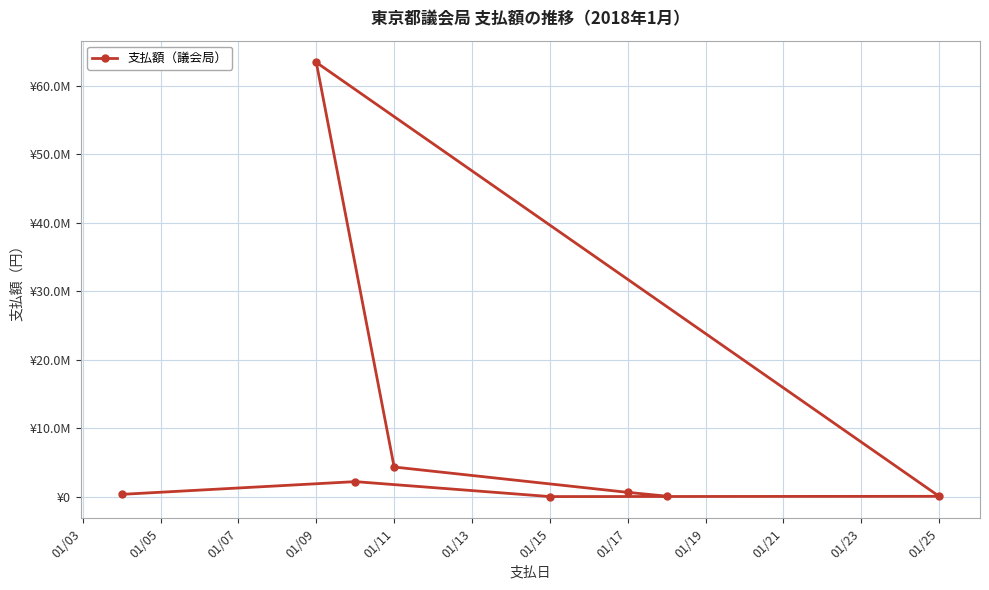

Count the number of categories in the chart.

8